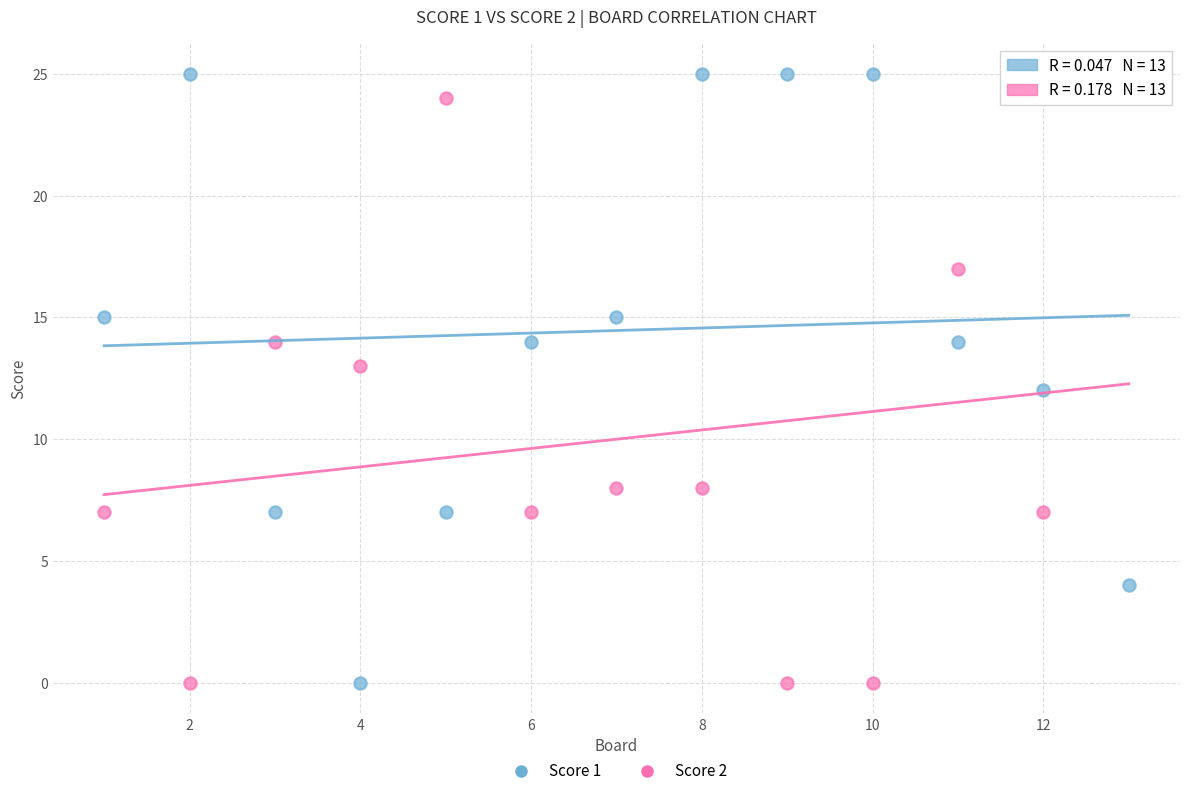

What is the X range (max minus min) for the scatter plot?

12